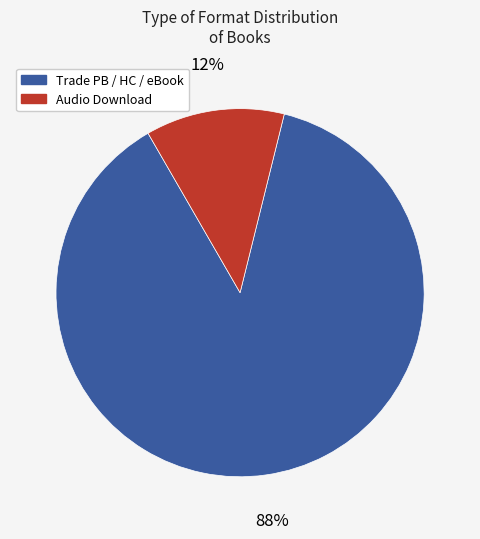

Does any single category account for the majority?

Yes